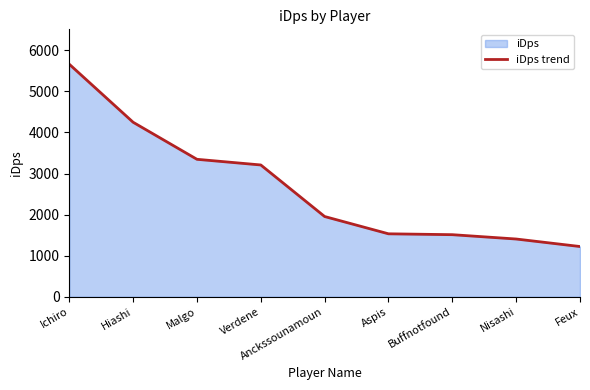

The chart shows a value of 1759.4 at Hiashi. True or false?

False